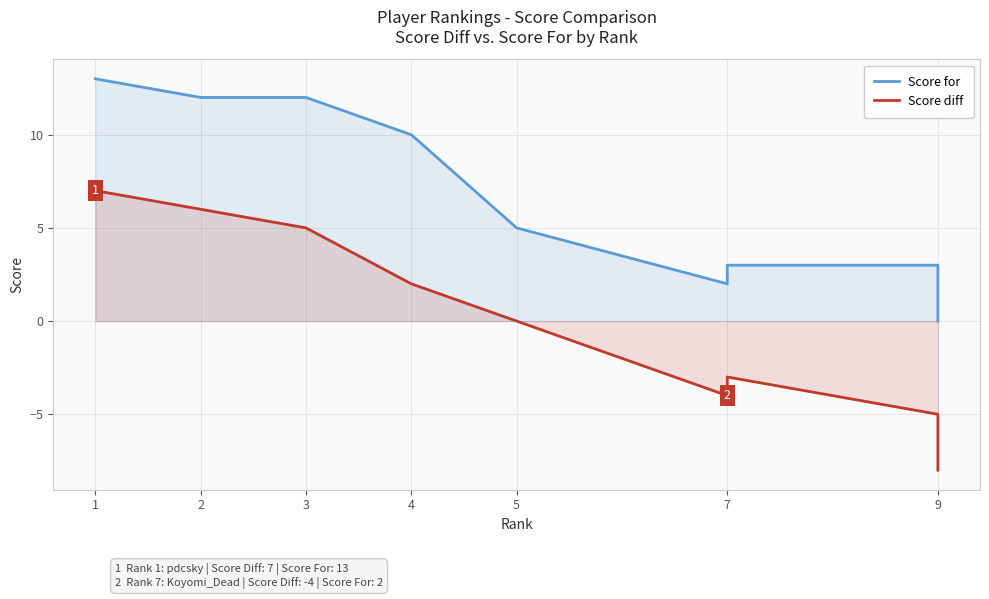

What are all the series names shown in the legend?

Score for, Score diff